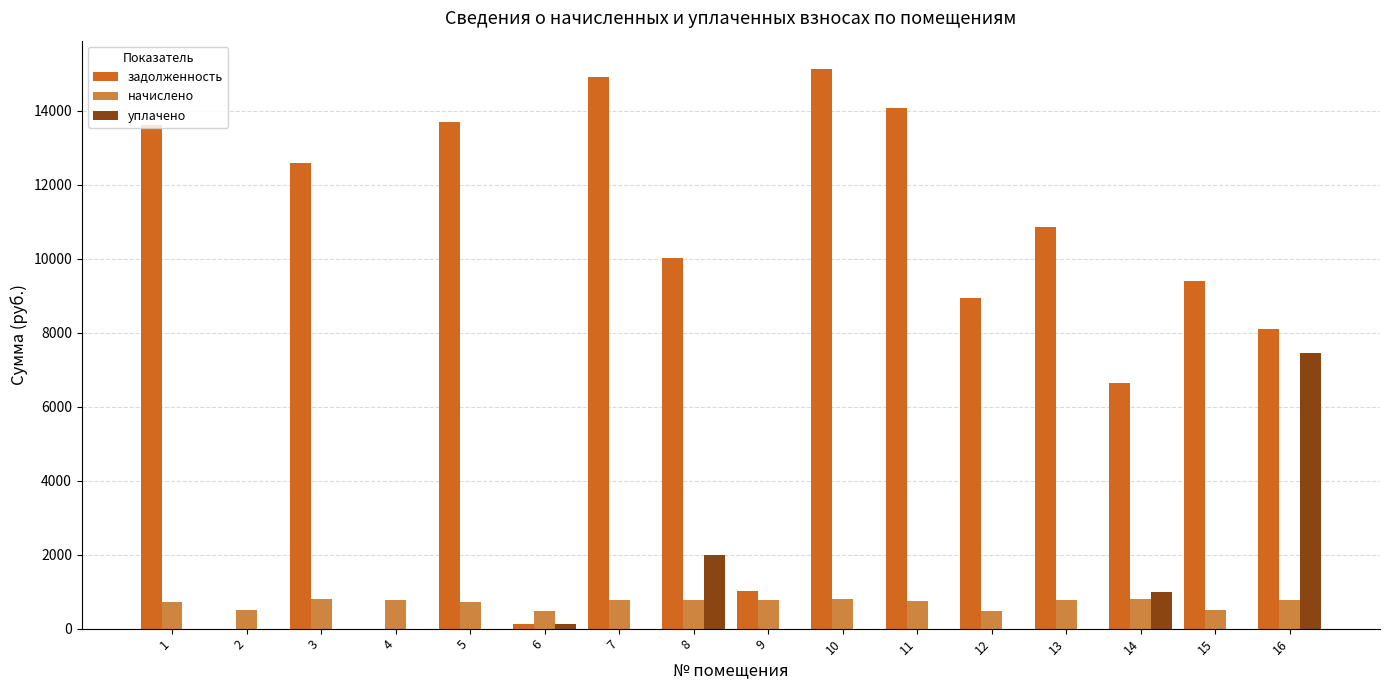

What is the approximate value of задолженность at 1?

13610.8